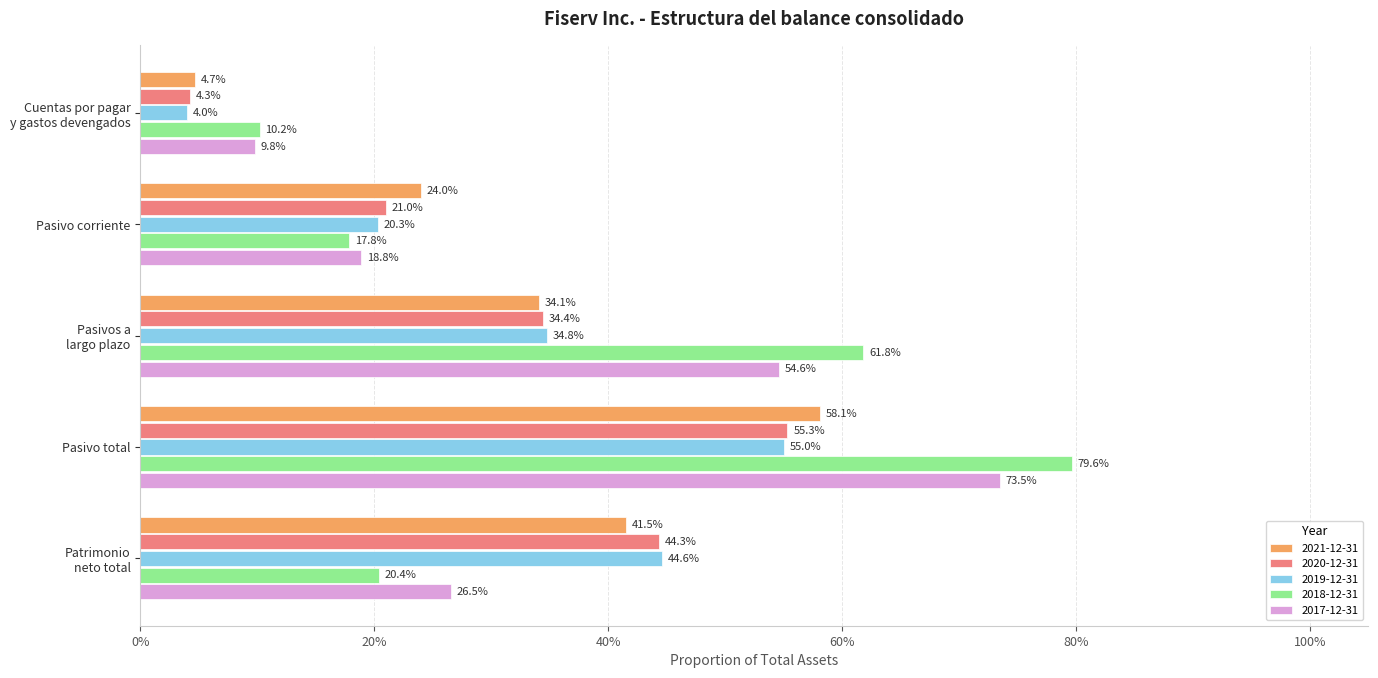

At which category does the chart reach its peak across all series?

Pasivo total